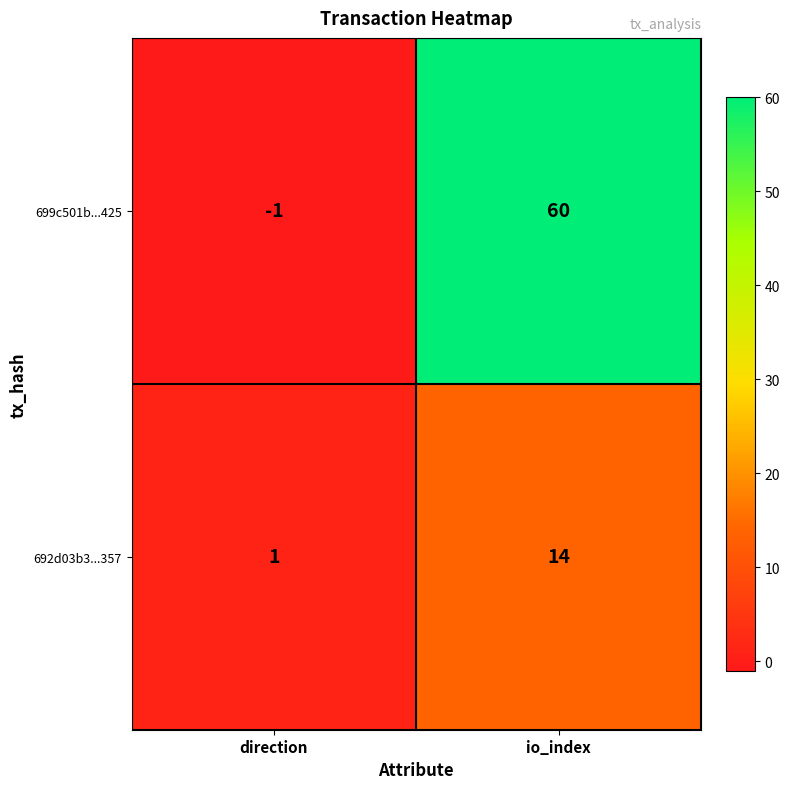

Reading right to left, transcribe all the data shown in this chart.

699c501b...425: io_index=60	direction=-1
692d03b3...357: io_index=14	direction=1